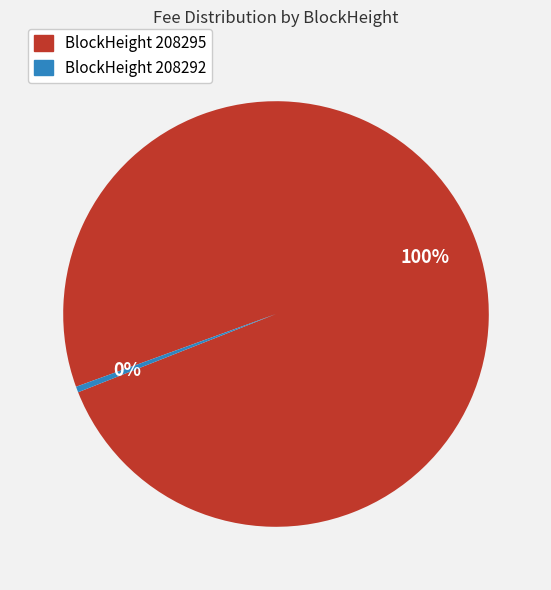

Is there any slice that represents more than half of the pie?

Yes